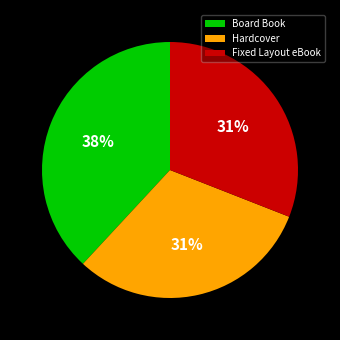

To the nearest percent, what is the difference between the largest and smallest slice percentages?

7%